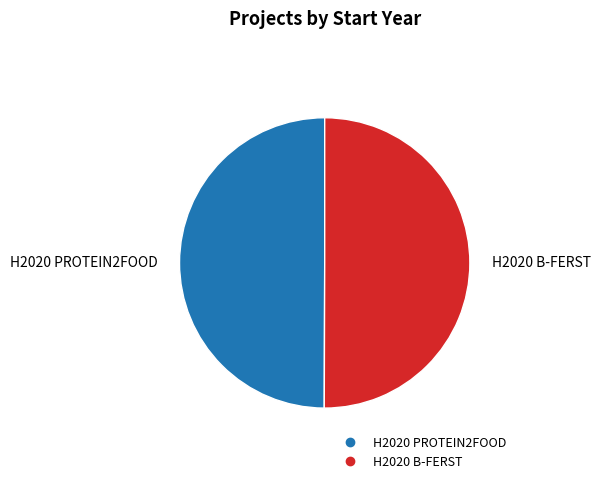

Combined, do H2020 PROTEIN2FOOD and H2020 B-FERST account for over 50%?

Yes